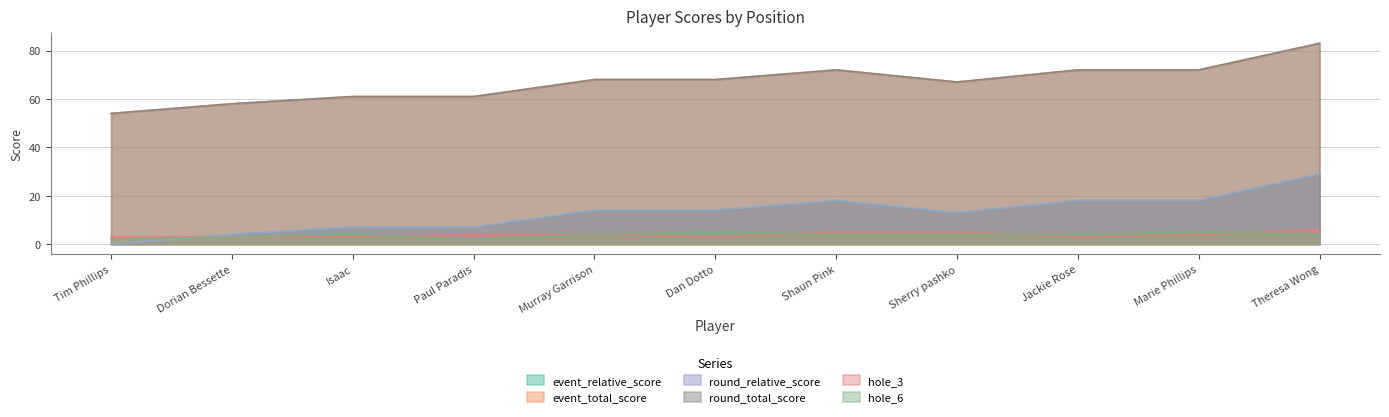

Between Tim Phillips and Dan Dotto, which series saw the biggest shift?

event_relative_score